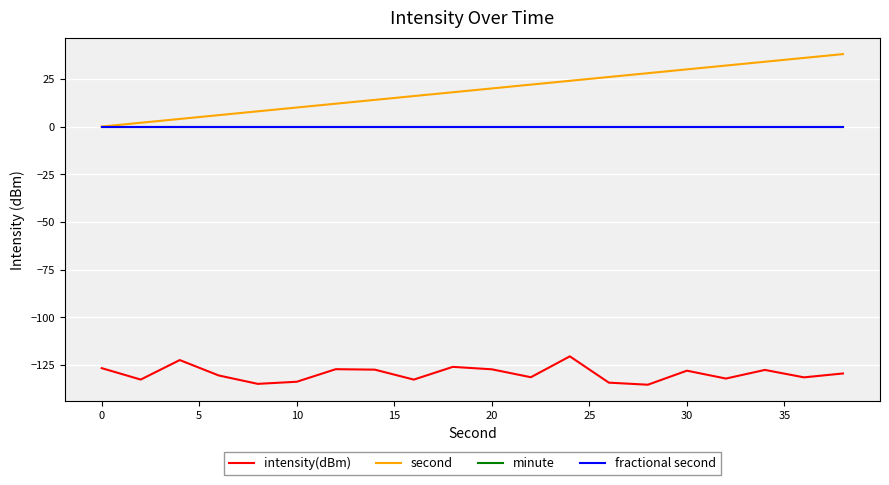

Is this an area chart (filled region under the line)?

No